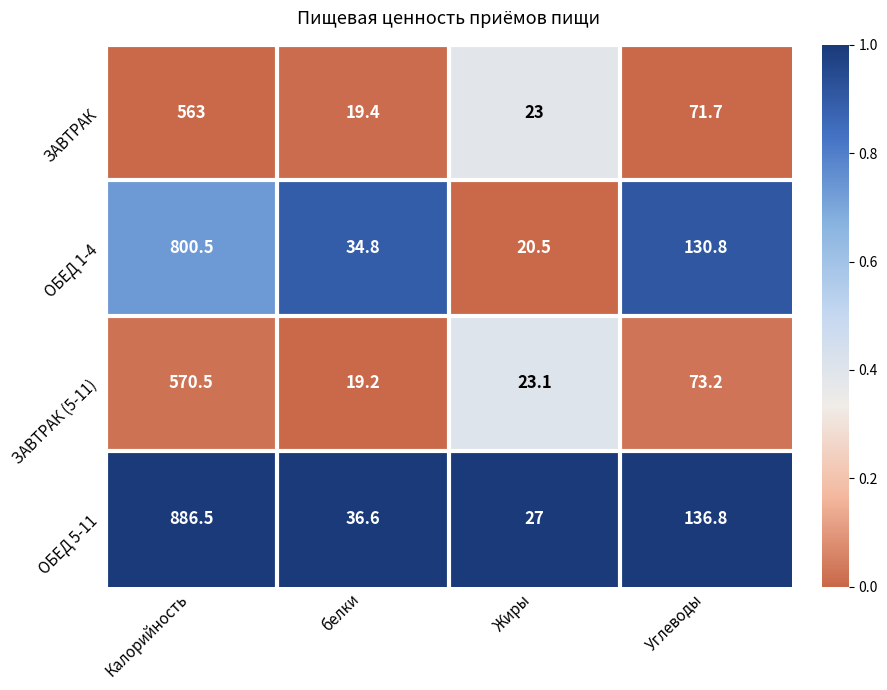

Is the value of ЗАВТРАК (5-11) at Углеводы greater than the value of ЗАВТРАК at Жиры?

Yes